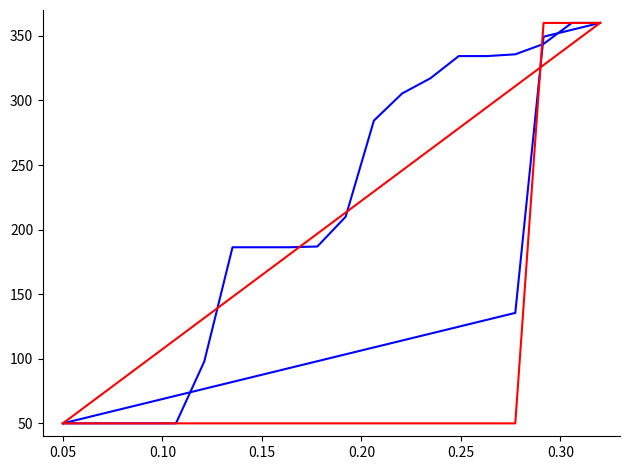

Does the chart have visible grid lines?

No